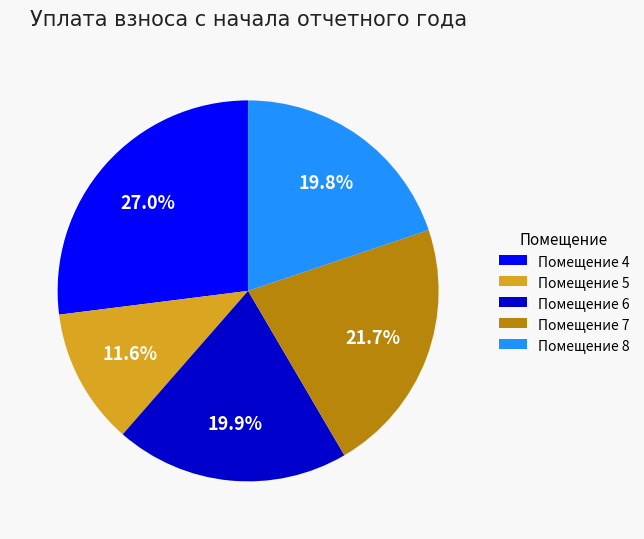

Do Помещение 6 and Помещение 8 together represent more than half of the pie?

No